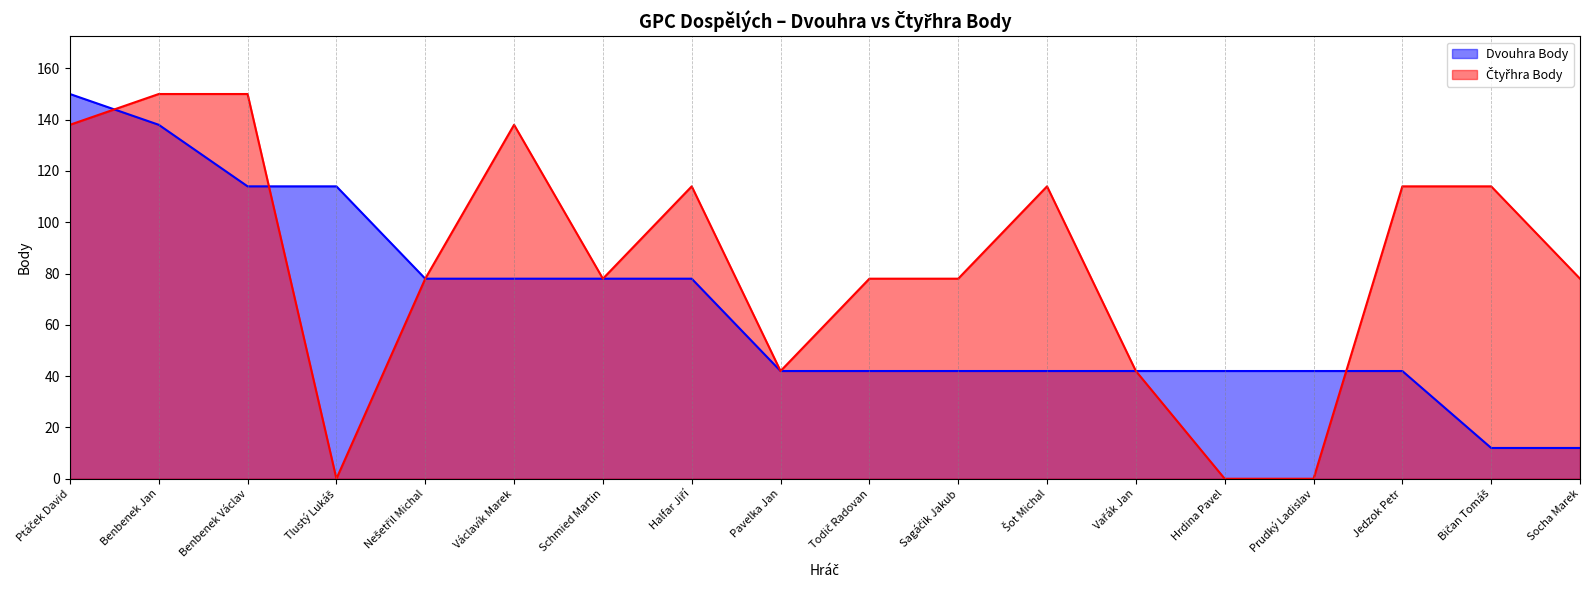

Is it true that Čtyřhra Body equals 67 at Pavelka Jan?

False